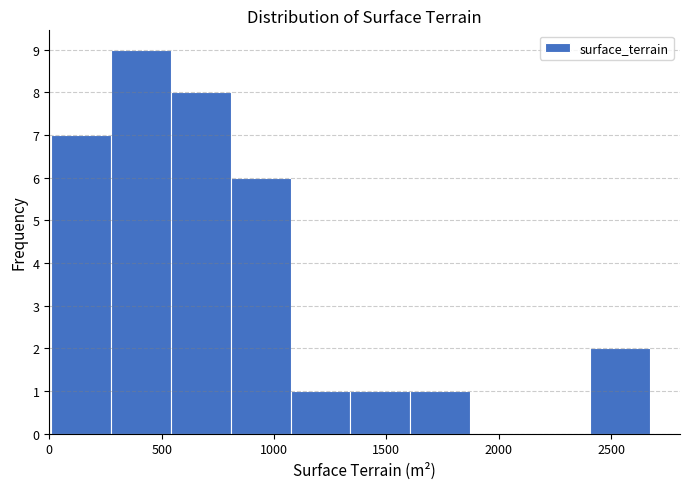

Reading left to right, transcribe this chart: for each bar, give the range it covers on the x-axis and its height. Neither the bar edges nor the heights are printed on the chart, so give them approximately, as read against the axes.

0 to 250: 7
250 to 550: 9
550 to 800: 8
800 to 1050: 6
1050 to 1350: 1
1350 to 1600: 1
1600 to 1850: 1
1850 to 2150: 0
2150 to 2400: 0
2400 to 2650: 2